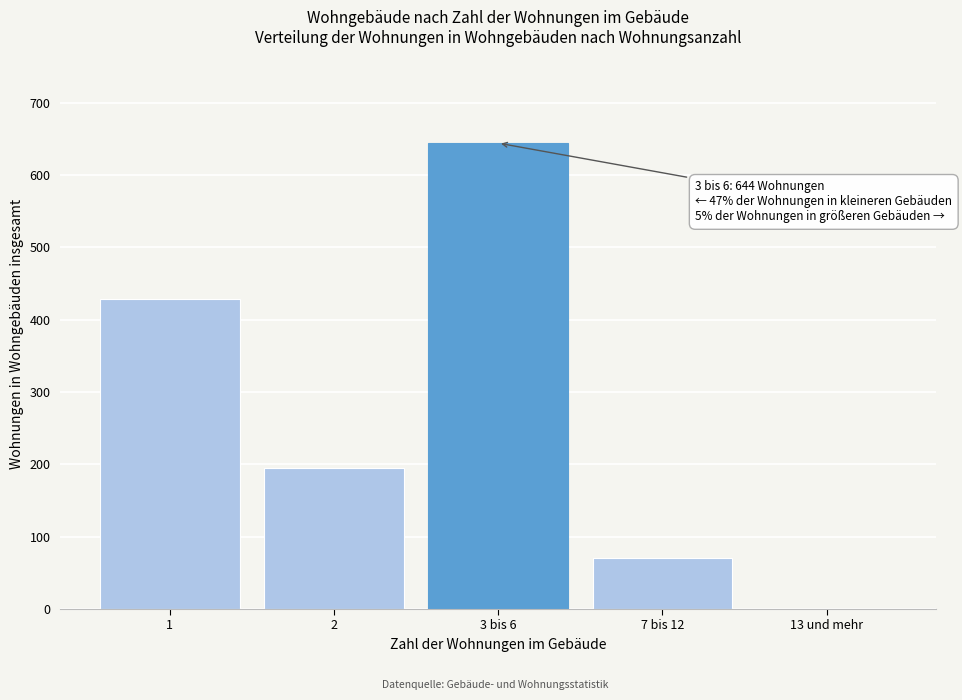

Reading left to right, extract all data points from this chart.

1=428	2=195	3 bis 6=644	7 bis 12=70	13 und mehr=0